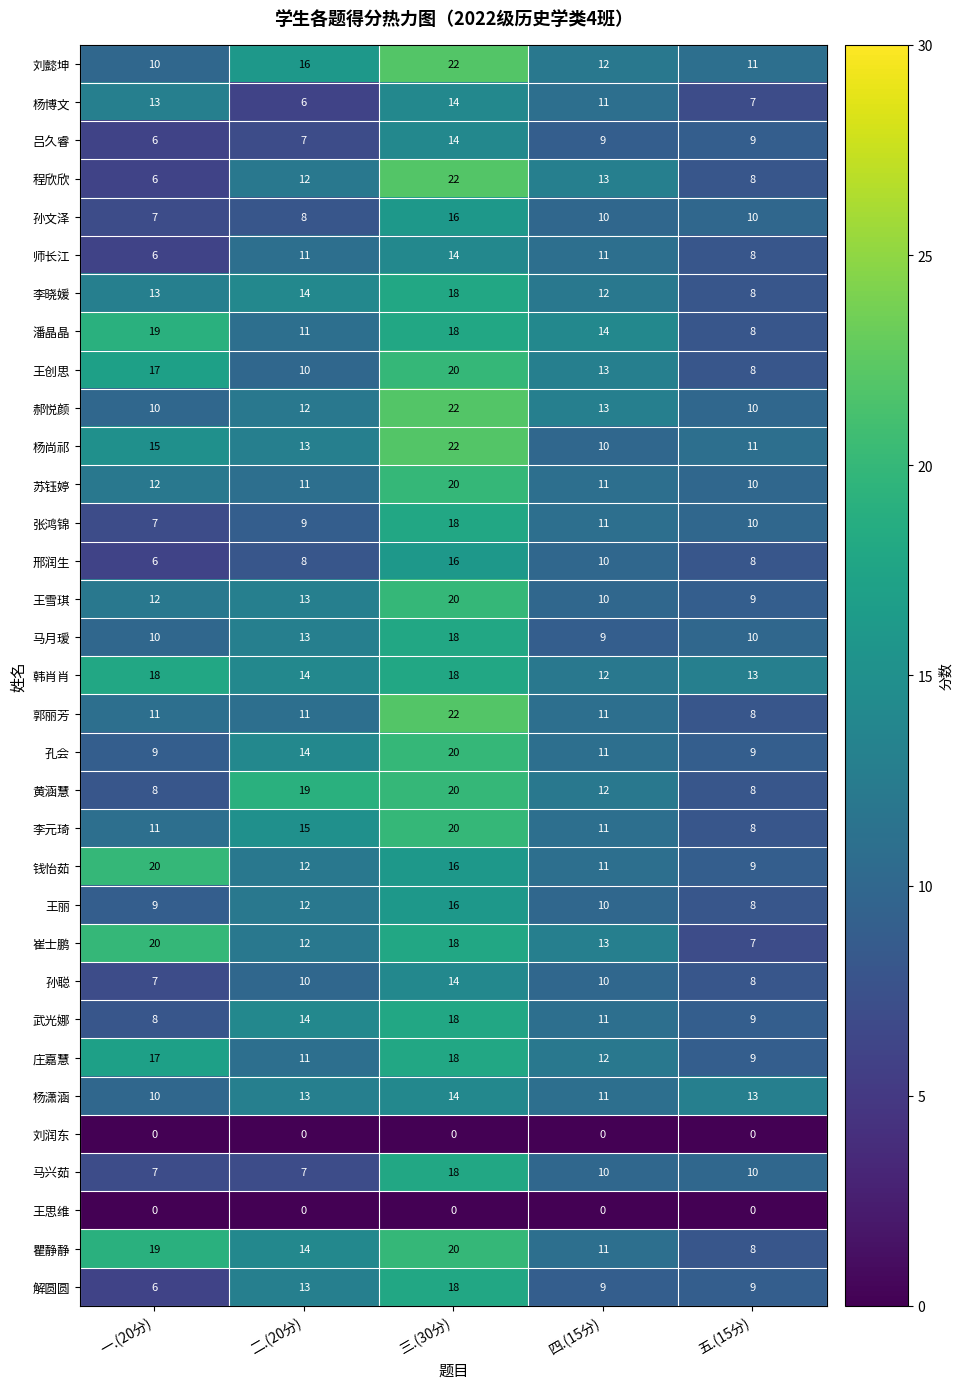

Which series has the largest total across all categories?

韩肖肖